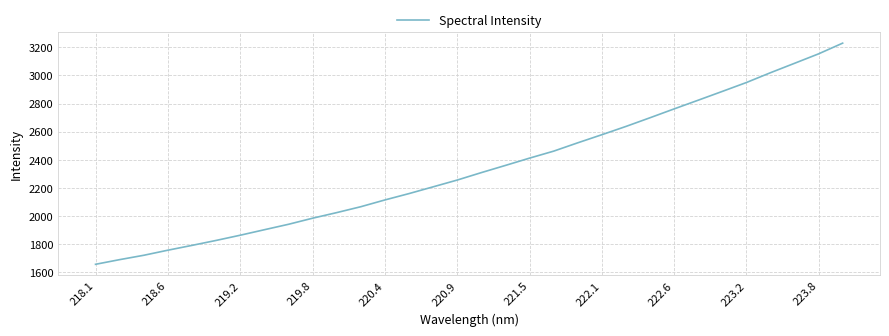

What is the difference between the maximum and minimum values?

1575.1